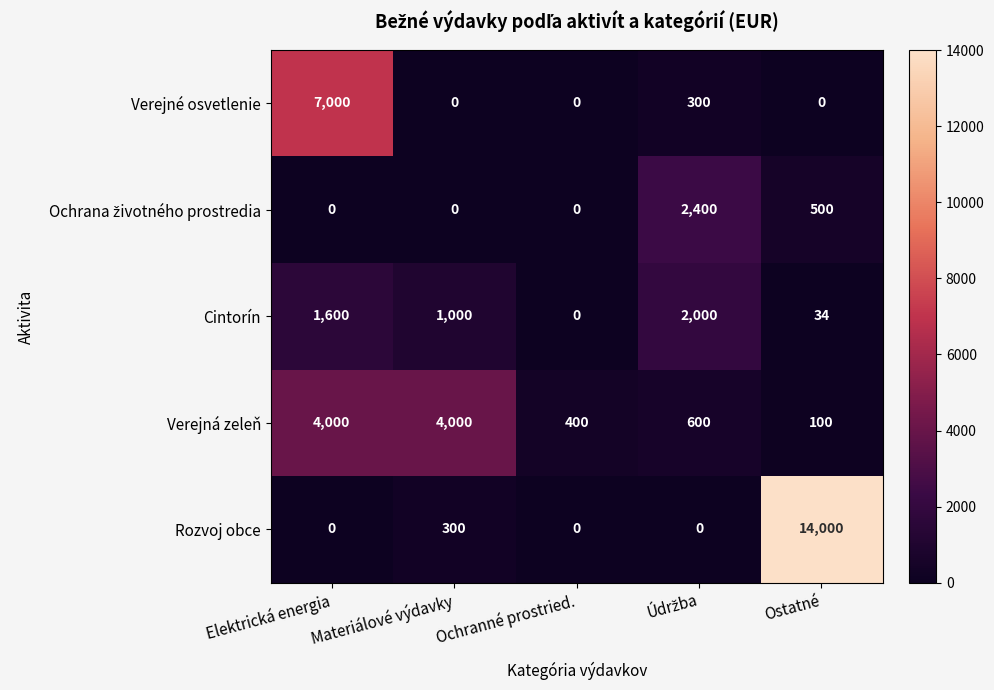

What is the spread (max minus min) of values at Ochranné prostried.?

400